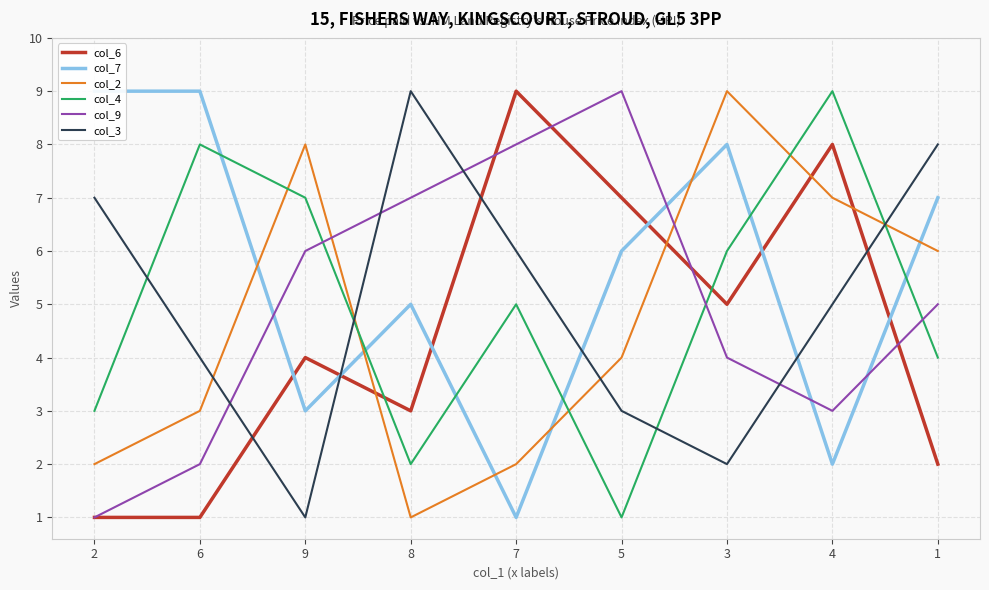

Where is col_2 nearest to the value 5?

5